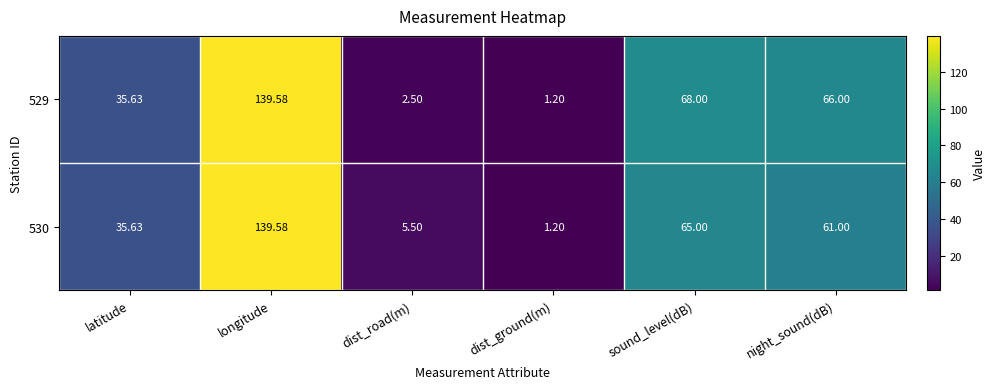

At which label is 530 closest to 70?

sound_level(dB)